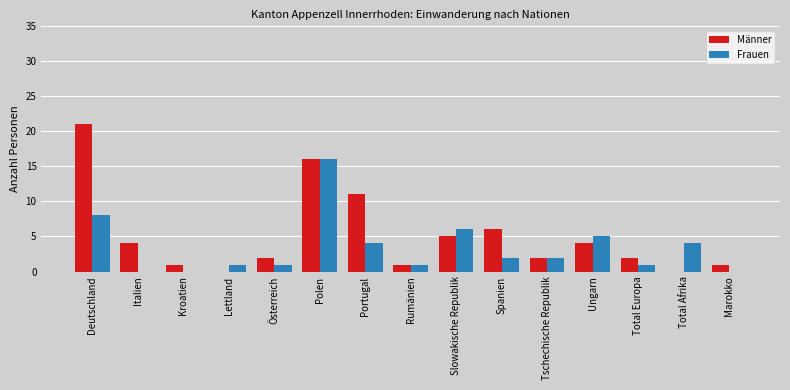

Reading left to right, list all the values displayed in this chart.

Männer: Deutschland=21	Italien=4	Kroatien=1	Lettland=0	Österreich=2	Polen=16	Portugal=11	Rumänien=1	Slowakische Republik=5	Spanien=6	Tschechische Republik=2	Ungarn=4	Total Europa=2	Total Afrika=0	Marokko=1
Frauen: Deutschland=8	Italien=0	Kroatien=0	Lettland=1	Österreich=1	Polen=16	Portugal=4	Rumänien=1	Slowakische Republik=6	Spanien=2	Tschechische Republik=2	Ungarn=5	Total Europa=1	Total Afrika=4	Marokko=0